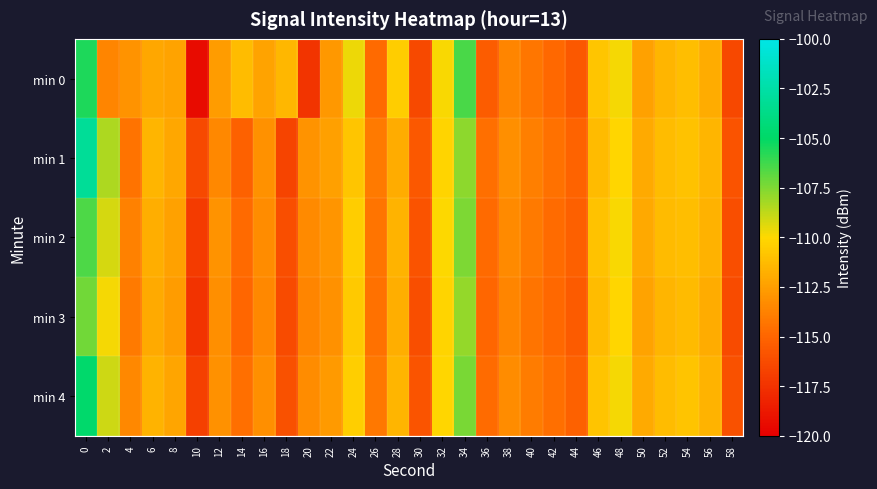

What is the greatest value displayed?

-103.1